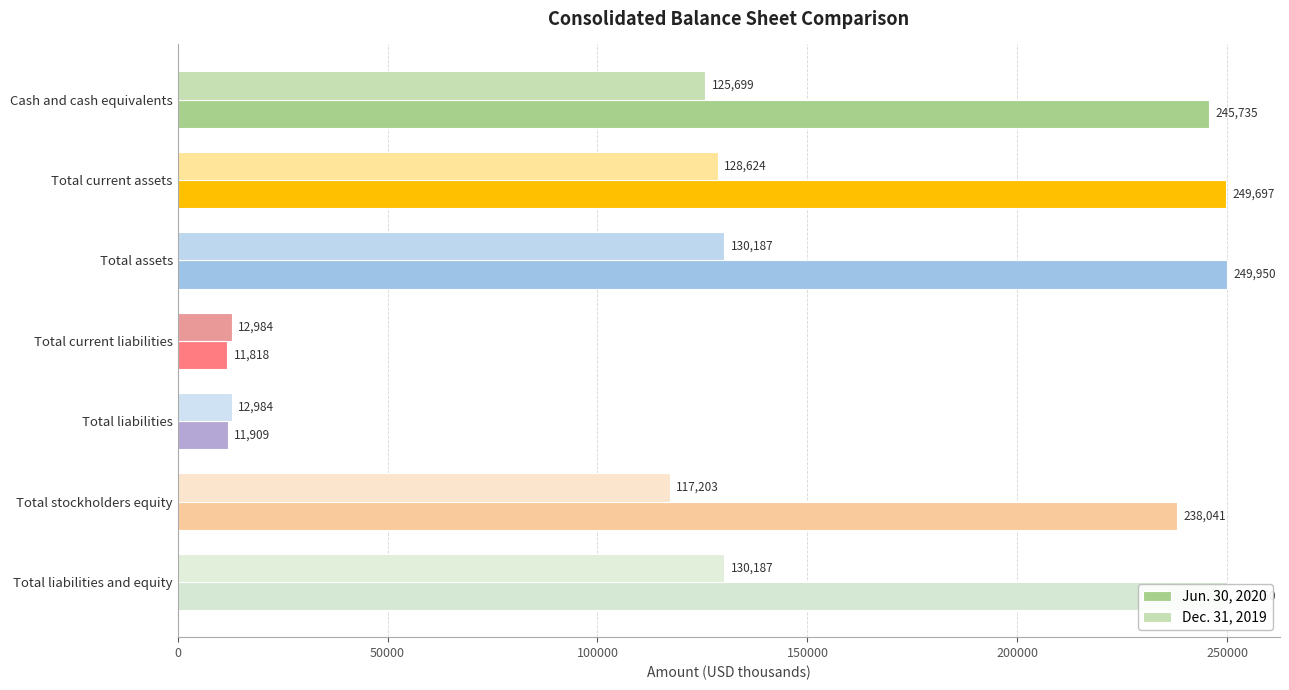

What is the sum of all Dec. 31, 2019 values?

657868